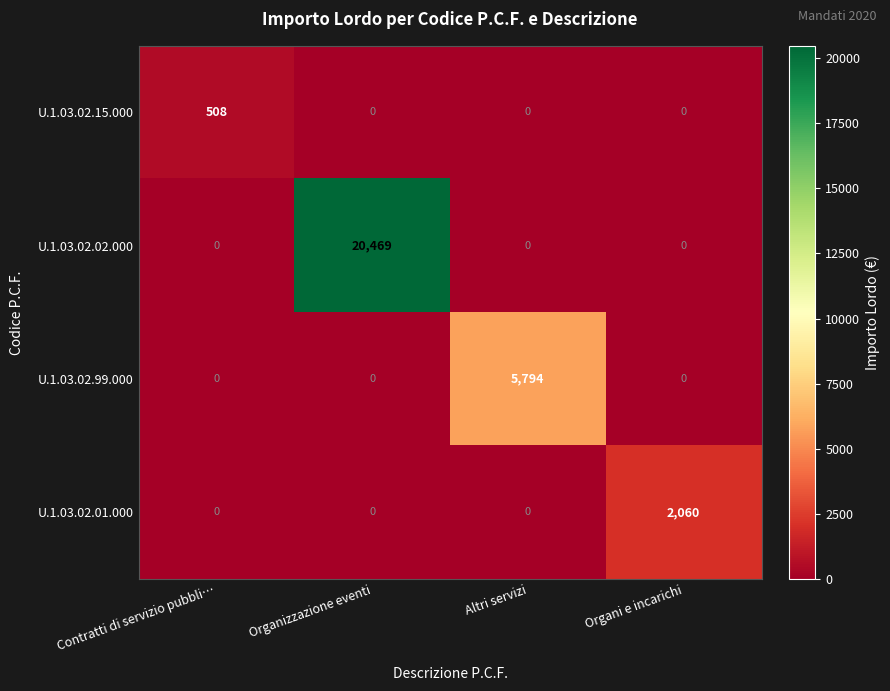

What is the sum of all U.1.03.02.99.000 values?

5794